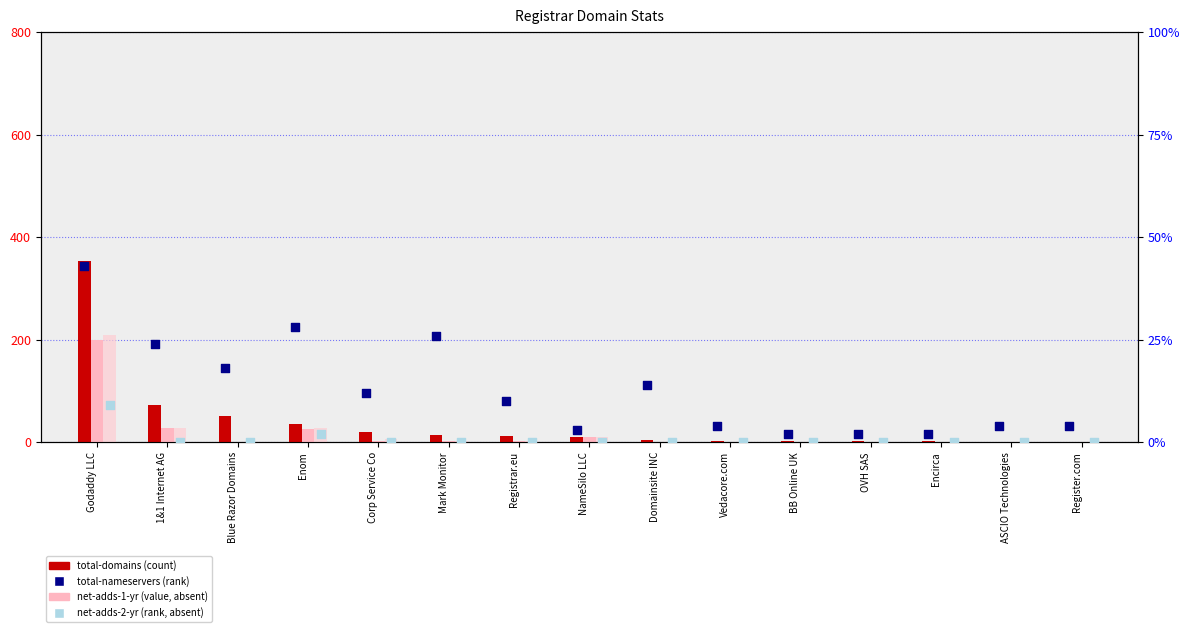

Which series contains the lowest Y value?

net-adds-1-yr